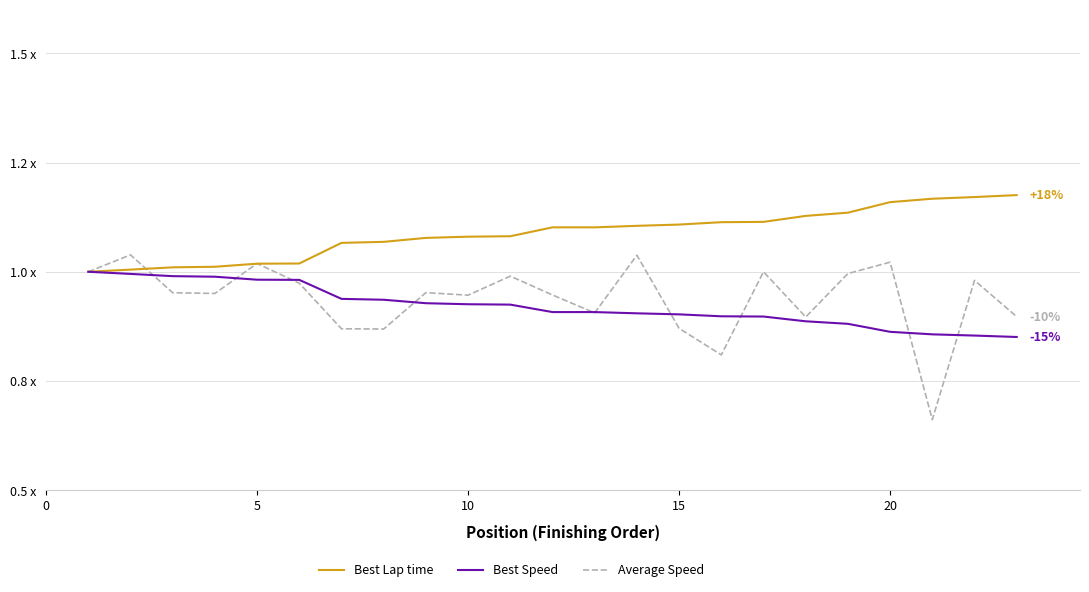

What is the maximum value for Average Speed?

1.0